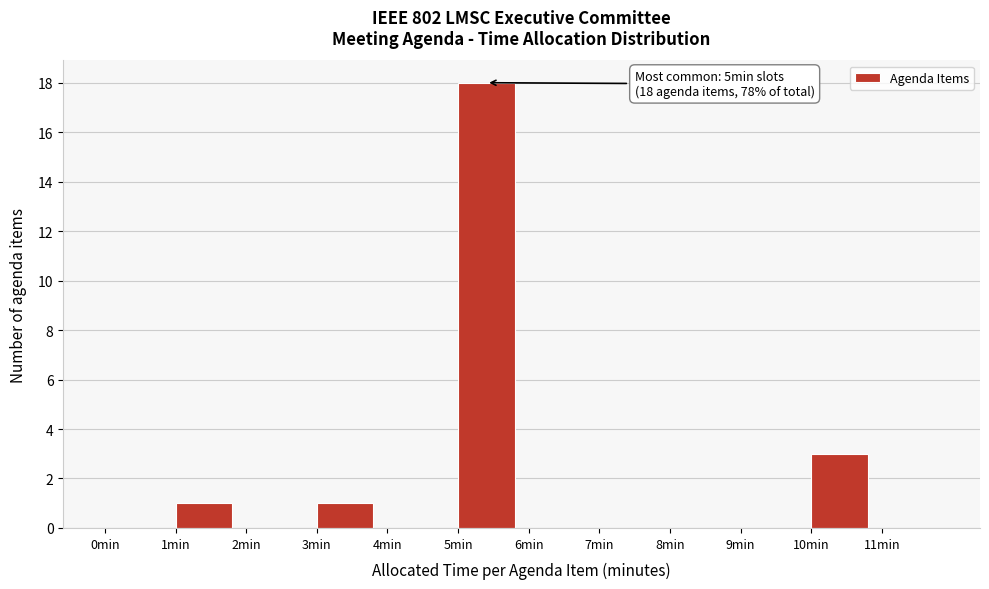

Which range on the x-axis has the tallest bar?

5 to 6